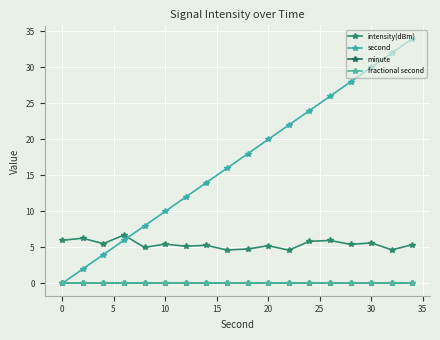

Does the chart have visible grid lines?

Yes